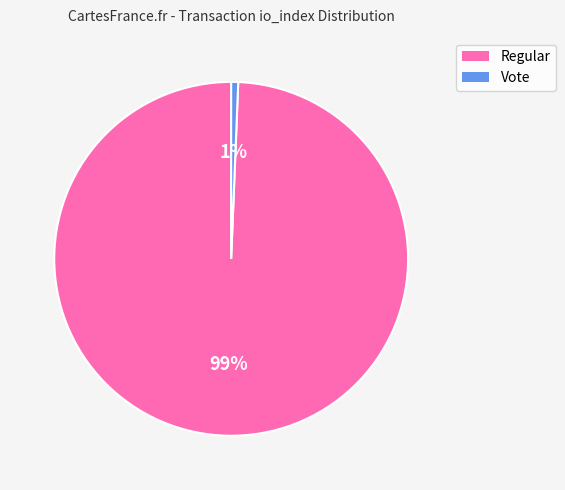

How many segments does this pie chart have?

2